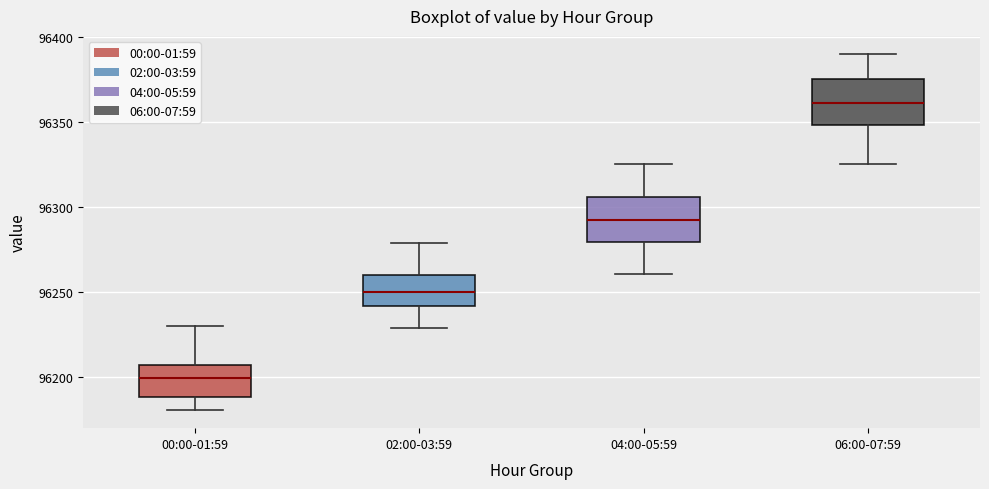

Where does the lower whisker of the box for 04:00-05:59 end on the y-axis? The values are not printed on the chart, so give them approximately, as read against the axis.

96260